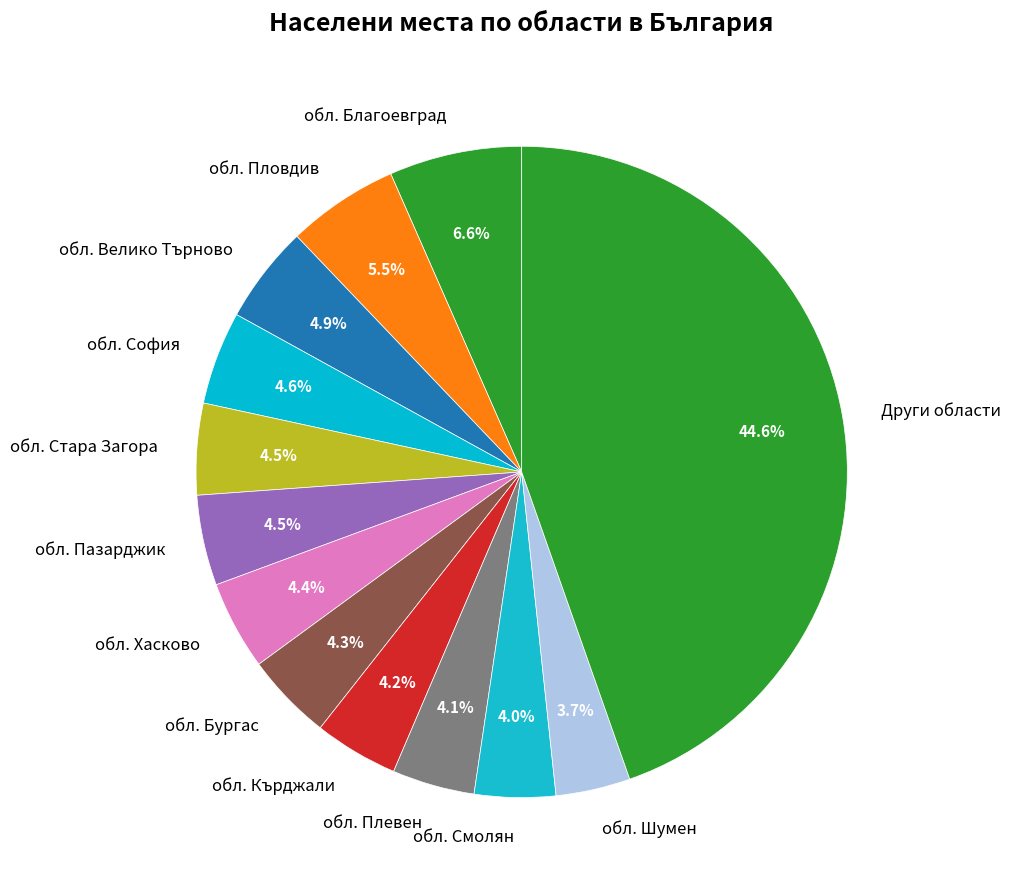

What is the largest slice in the pie chart?

Други области